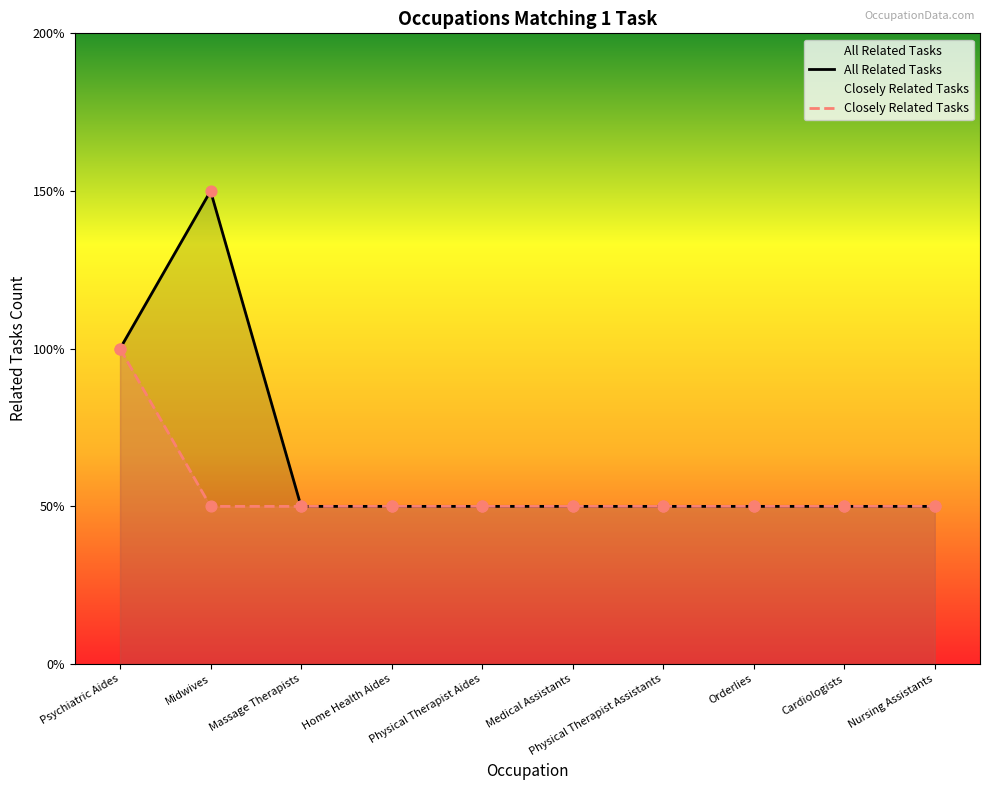

Which series has the widest spread of Y values?

All Related Tasks